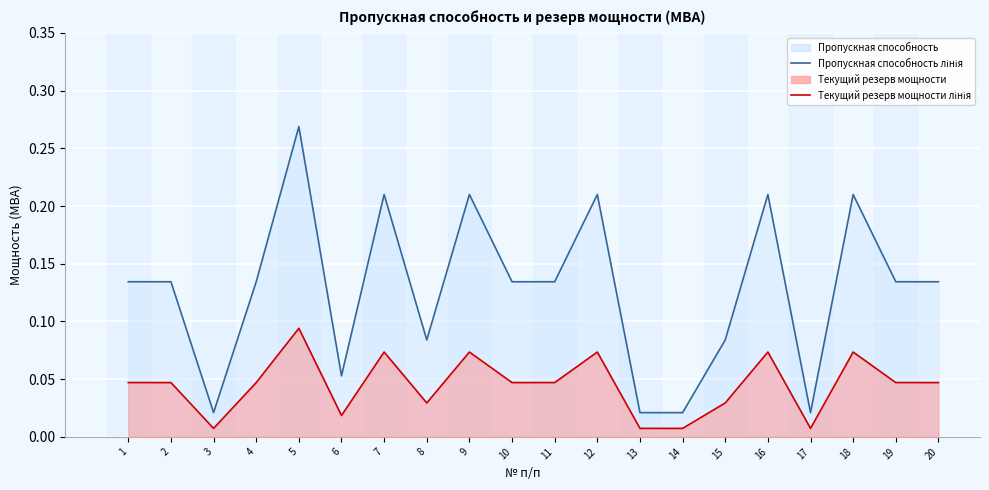

What is the maximum value for Текущий резерв мощности (лінія)?

0.1